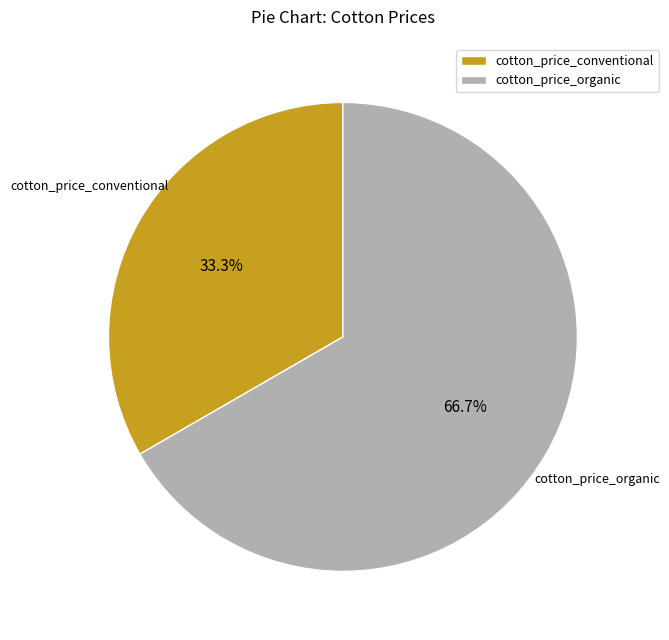

Which slice represents more than half of the pie?

cotton_price_organic